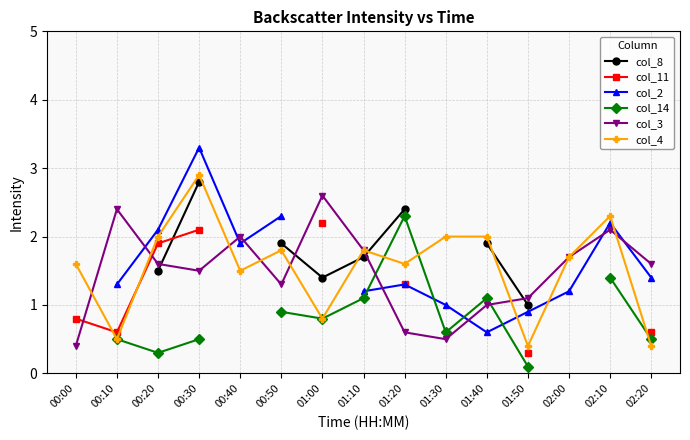

True or false: col_3 has a value of 2.6 at 01:00.

True